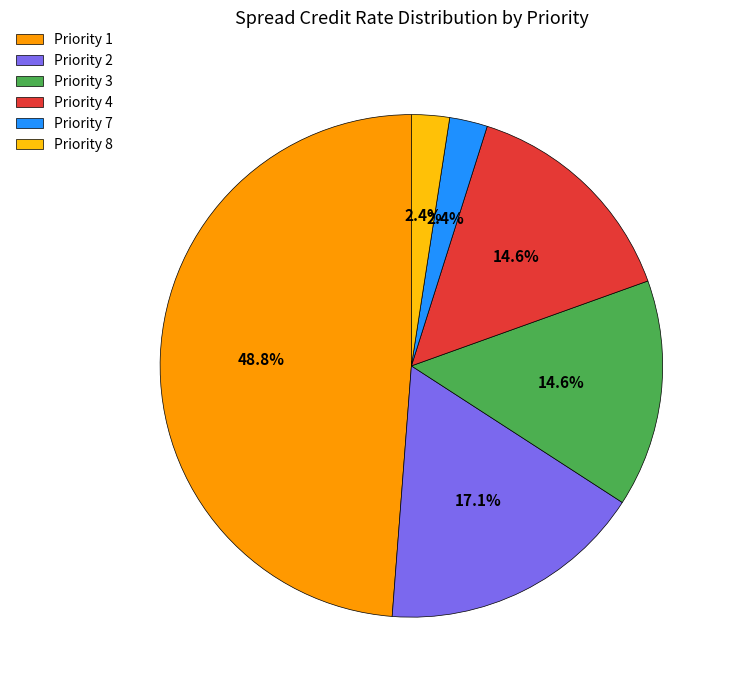

Do Priority 7 and Priority 8 together represent more than half of the pie?

No